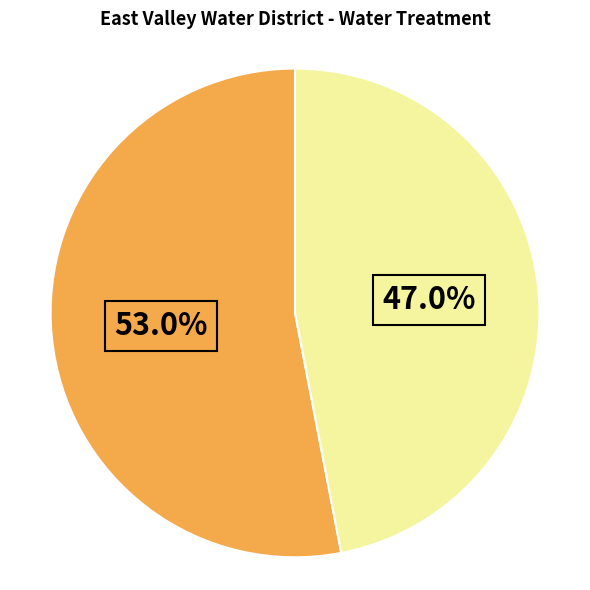

Is there any slice that represents more than half of the pie?

Yes